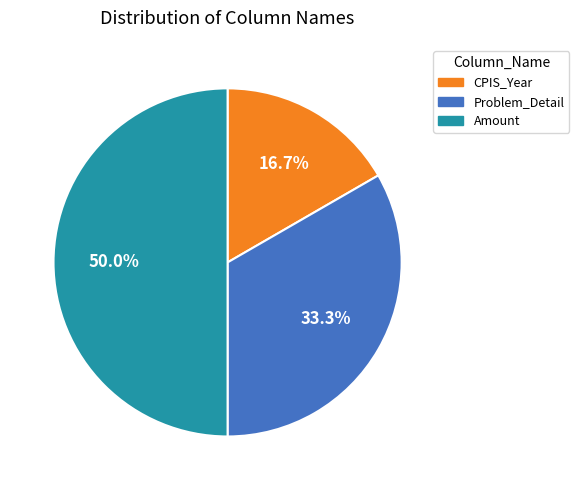

What is the ratio of the value at CPIS_Year to the value at Amount?

0.3